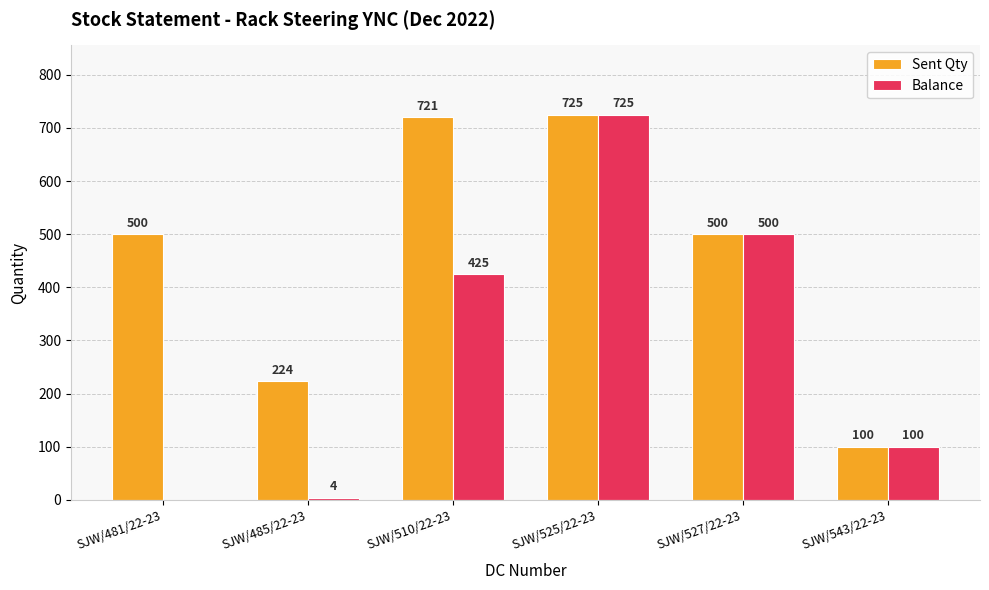

What is the sum of all Sent Qty values?

2770